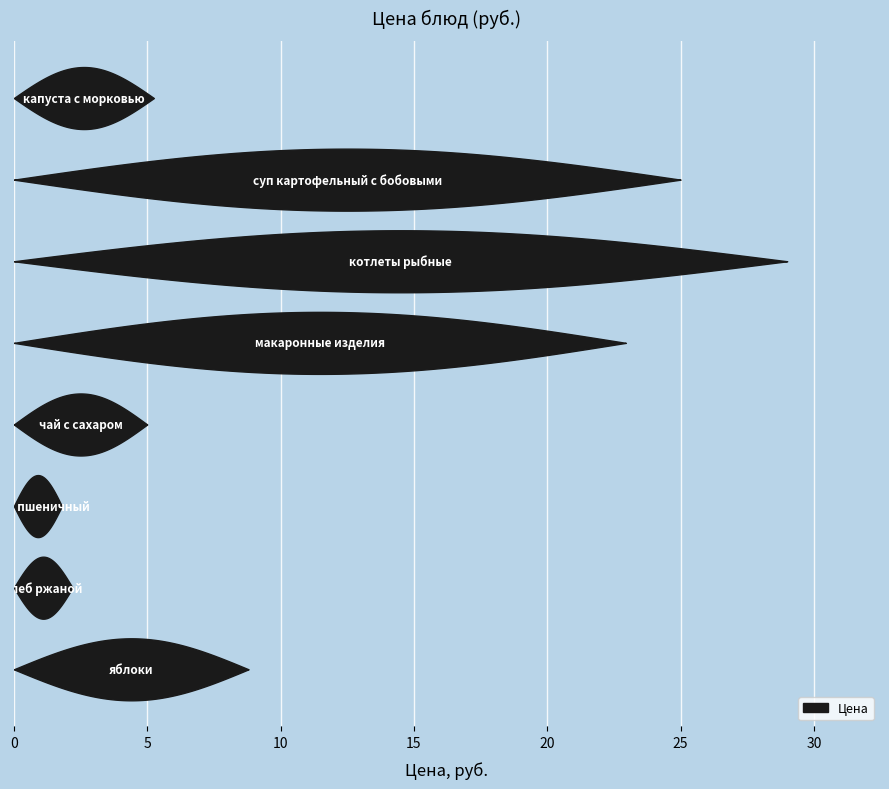

What is the difference between the values at котлеты рыбные and суп картофельный с бобовыми?

4.0